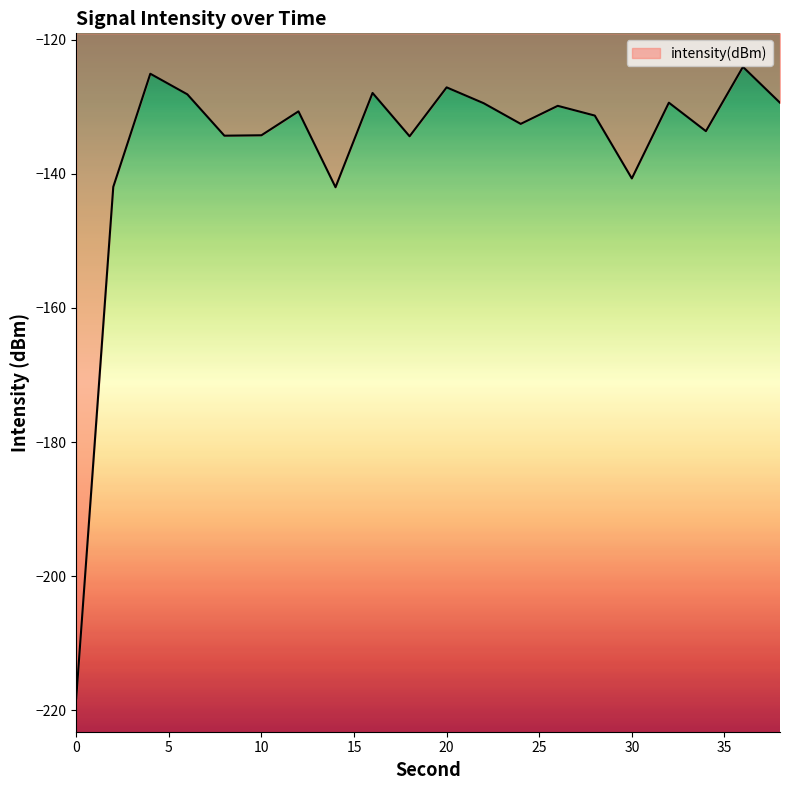

What is the difference between the maximum and minimum values?

94.1